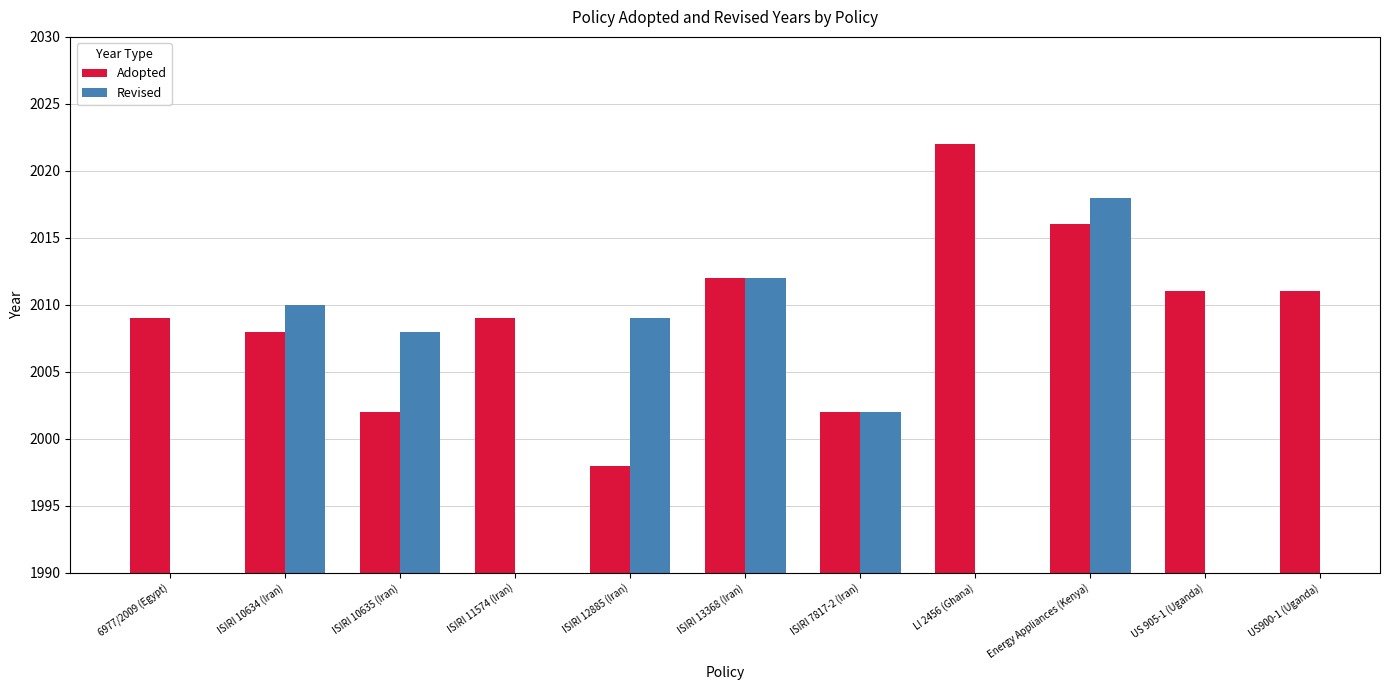

How many values in the Adopted series exceed 2009?

5